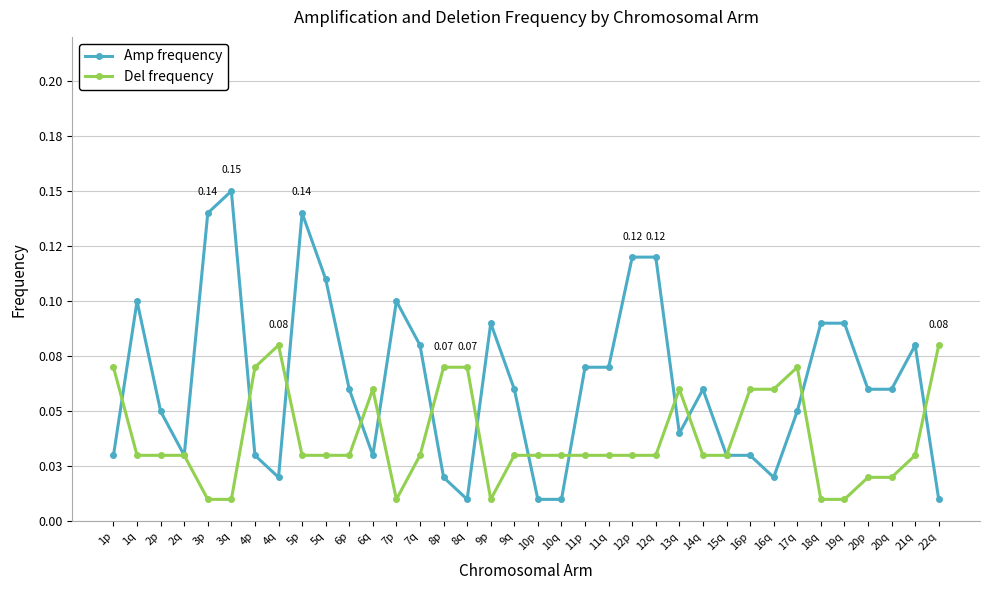

Is this an area chart (filled region under the line)?

No